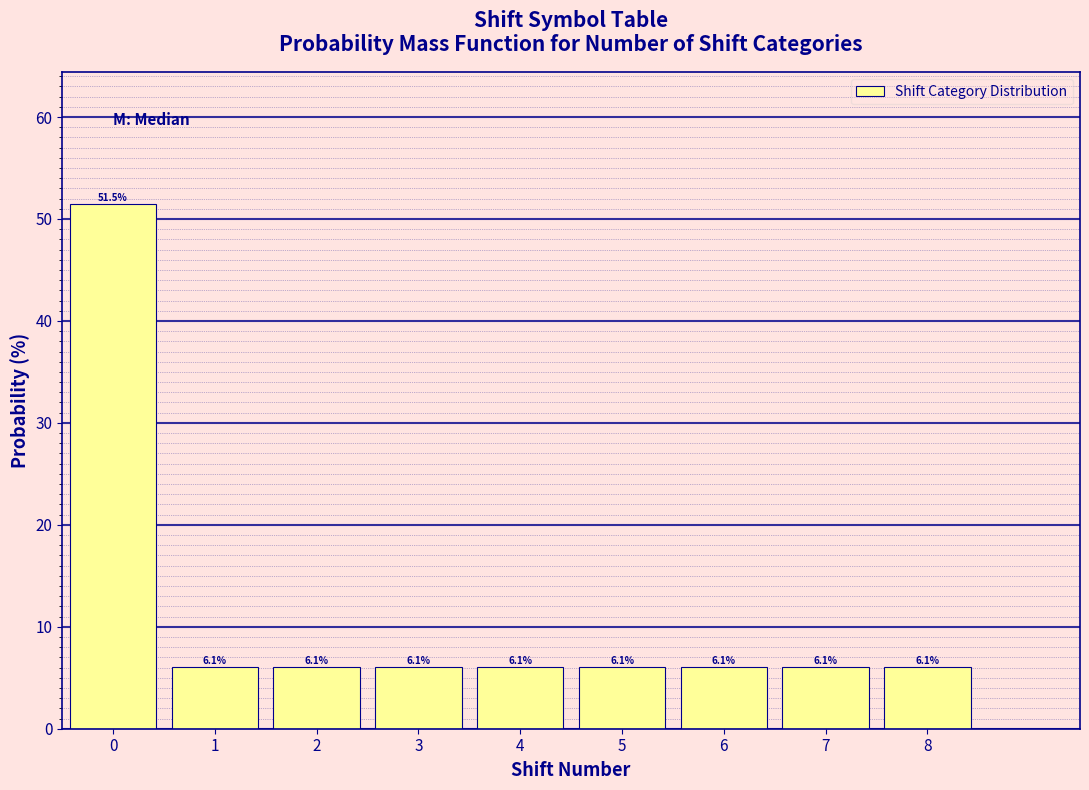

Reading left to right, transcribe this chart: for each bar, give the range it covers on the x-axis and its height.

-0.5 to 0.5: 51.5
0.5 to 1.5: 6.1
1.5 to 2.5: 6.1
2.5 to 3.5: 6.1
3.5 to 4.5: 6.1
4.5 to 5.5: 6.1
5.5 to 6.5: 6.1
6.5 to 7.5: 6.1
7.5 to 8.5: 6.1